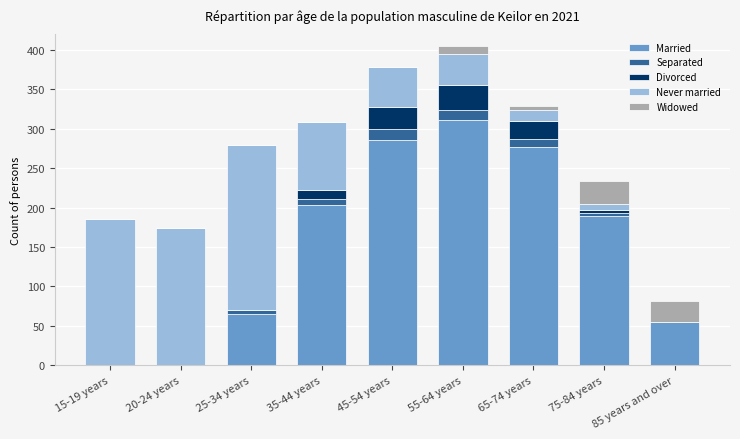

Which category has the highest value in the Married series?

55-64 years